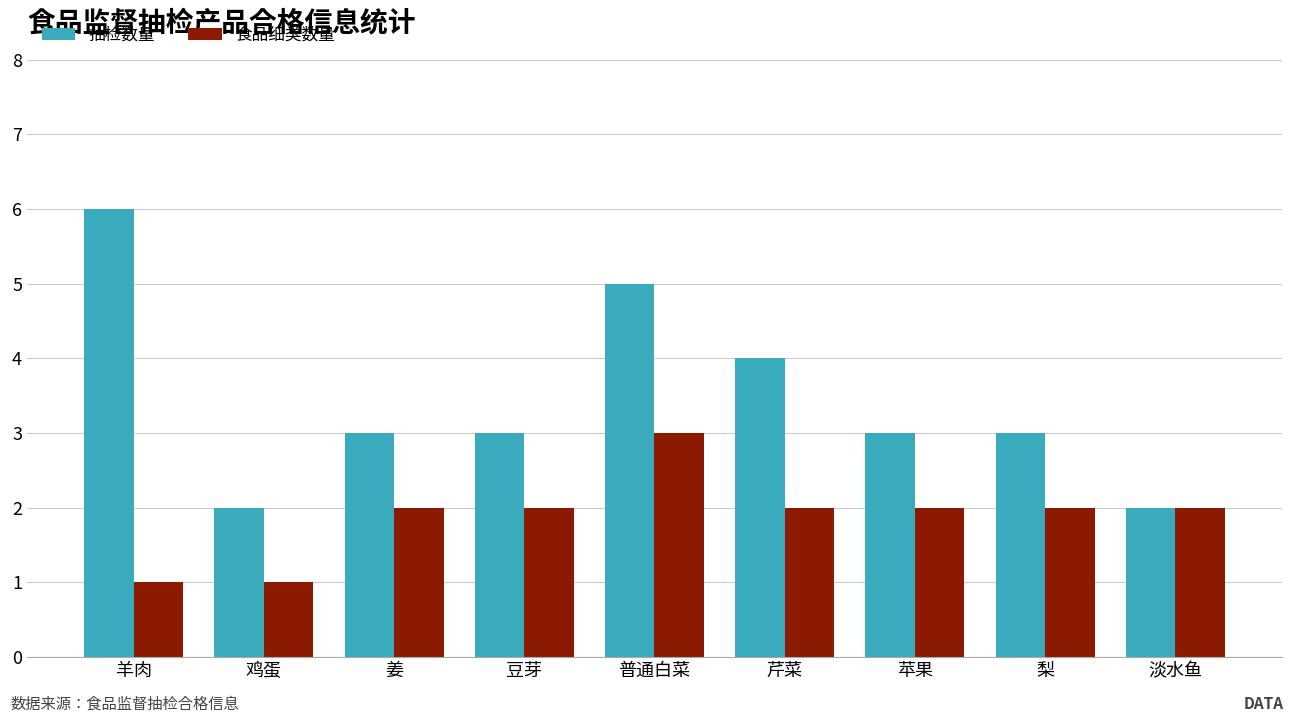

Count the number of categories in the chart.

9